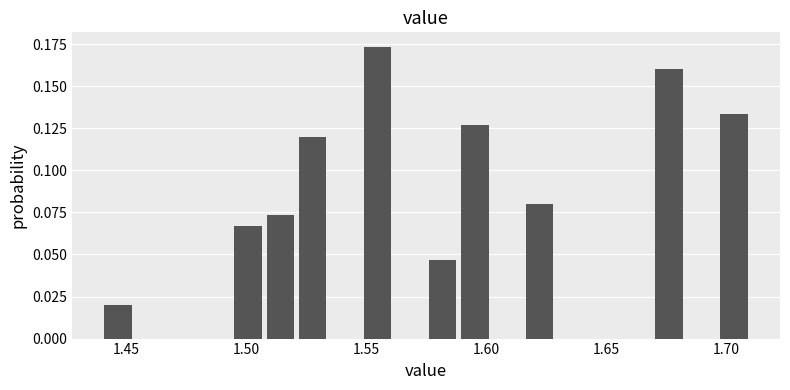

Around what value on the x-axis is the tallest bar? Give the approximate position of its centre, as read against the axis.

1.555